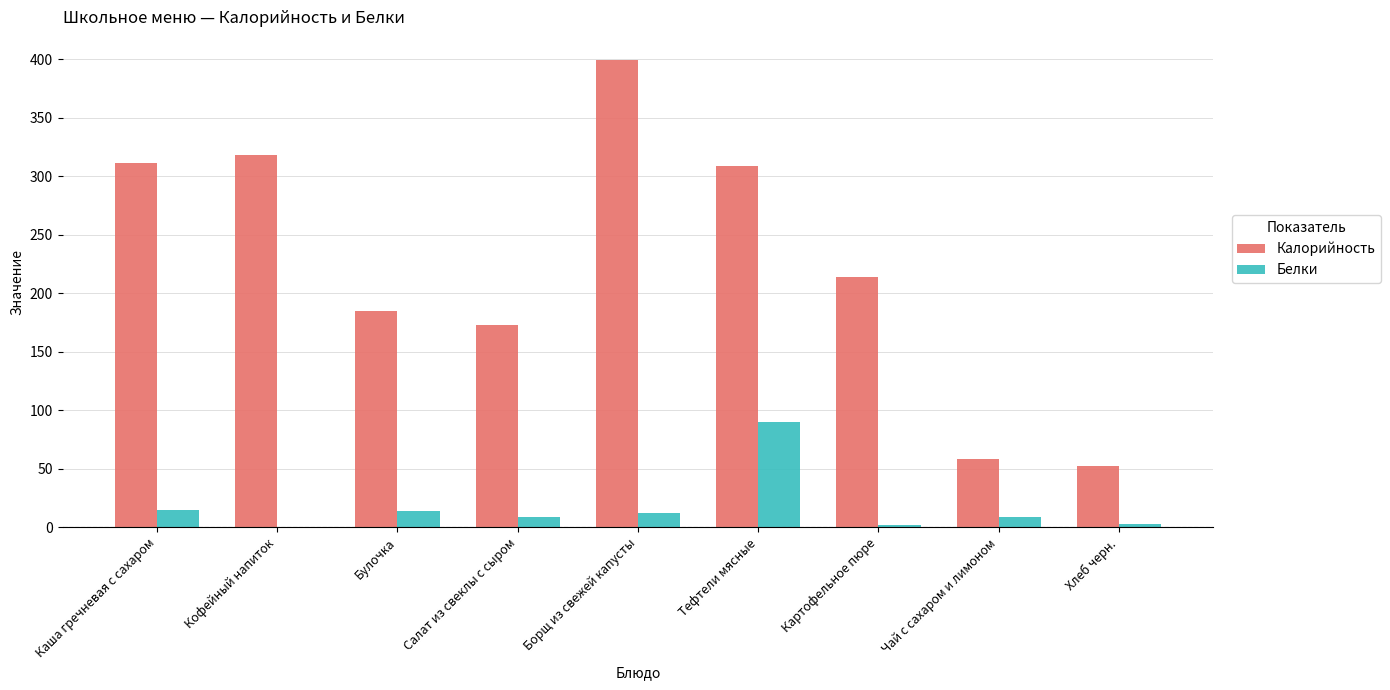

What are all the series names shown in the legend?

Калорийность, Белки